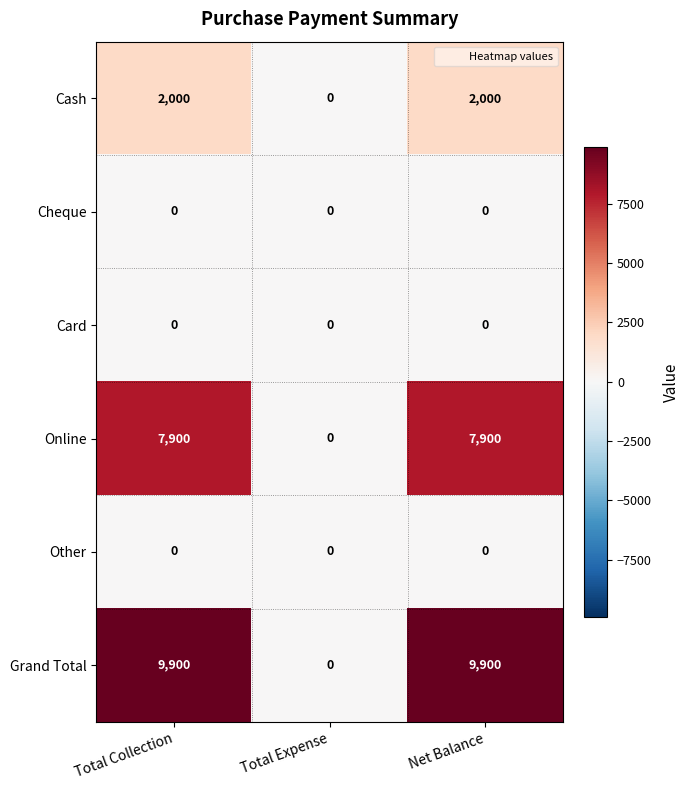

Between Total Expense and Net Balance, which series saw the biggest shift?

Grand Total